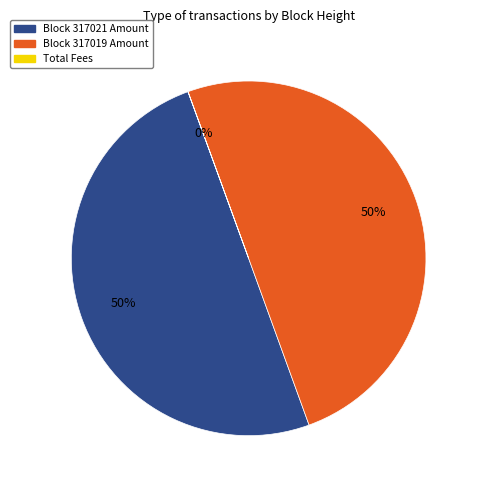

To the nearest percent, what is the average slice percentage?

33%